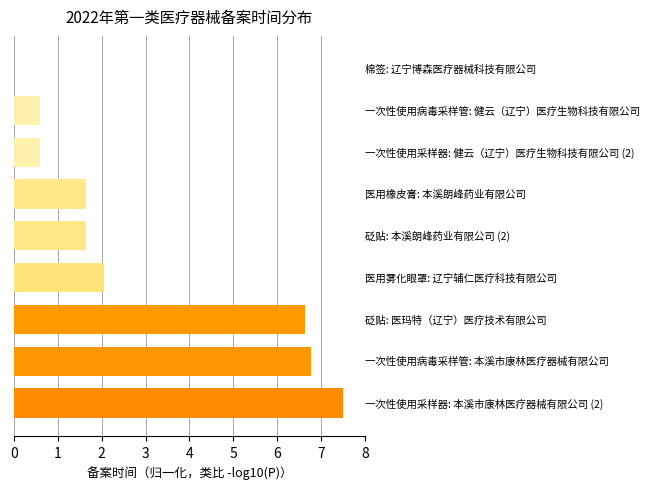

What is the sum of all values?

27.4